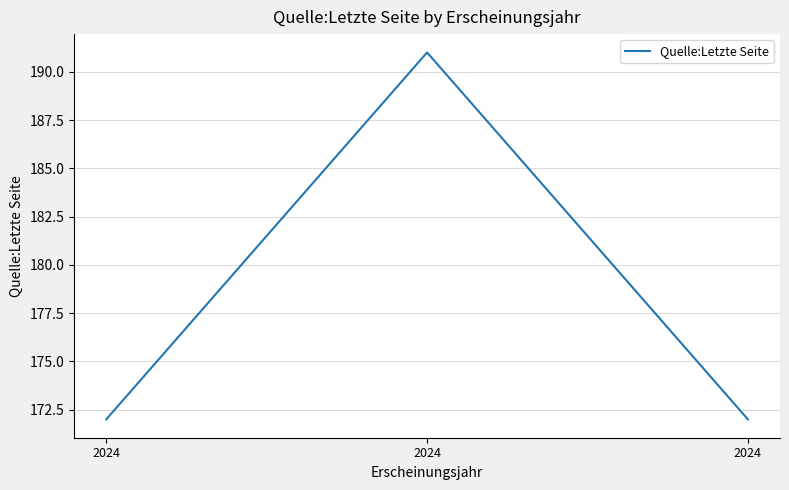

Is this an area chart (filled region under the line)?

No